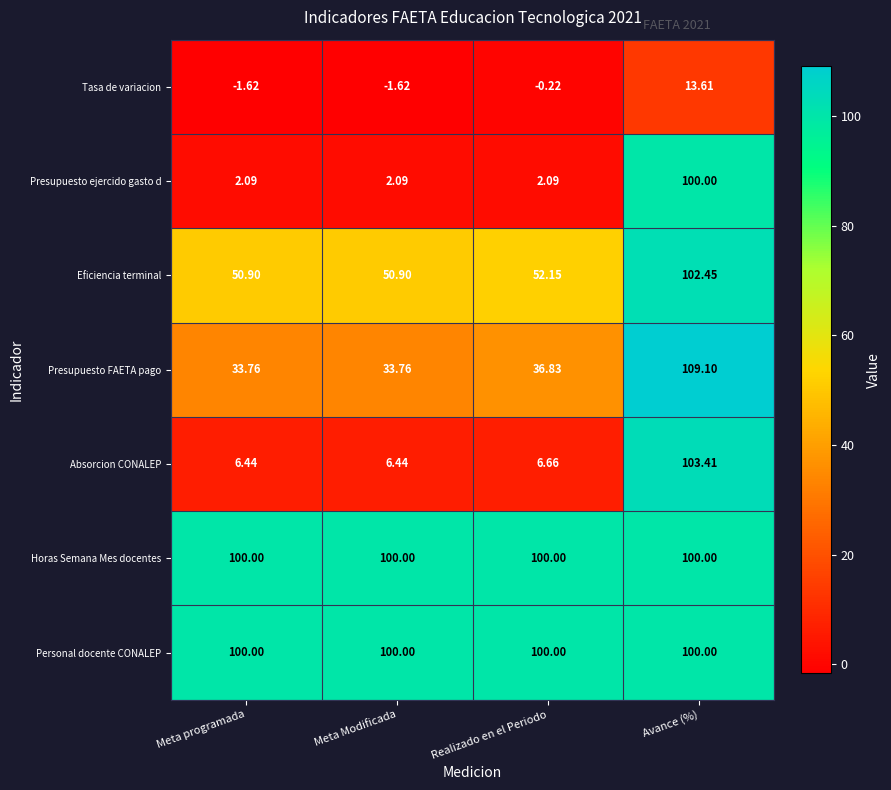

Where is Eficiencia terminal nearest to the value 76?

Realizado en el Periodo